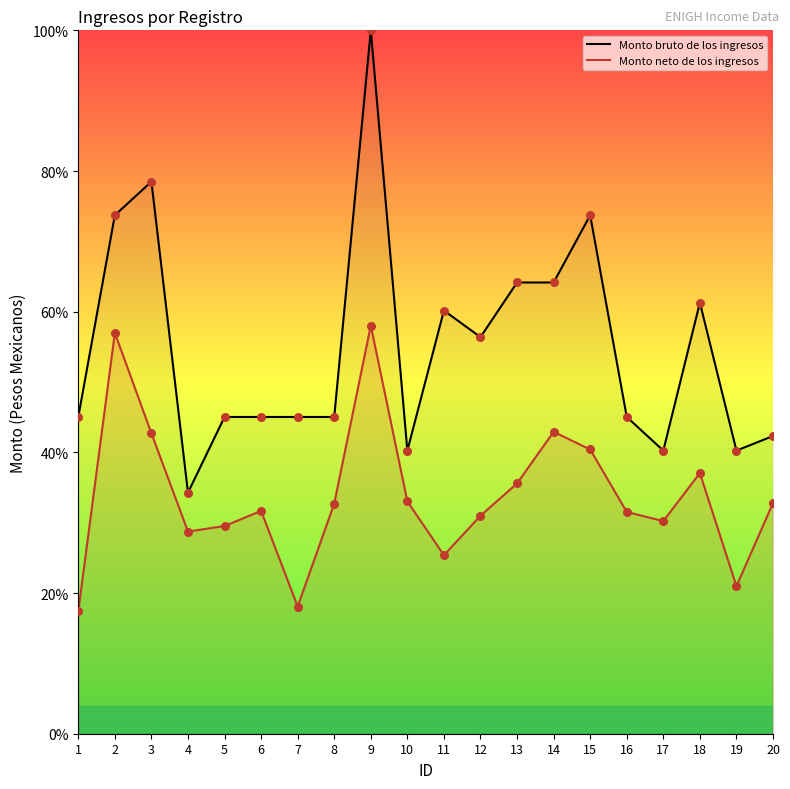

Is the value of Monto bruto de los ingresos at 17 greater than the value of Monto neto de los ingresos at 1?

Yes